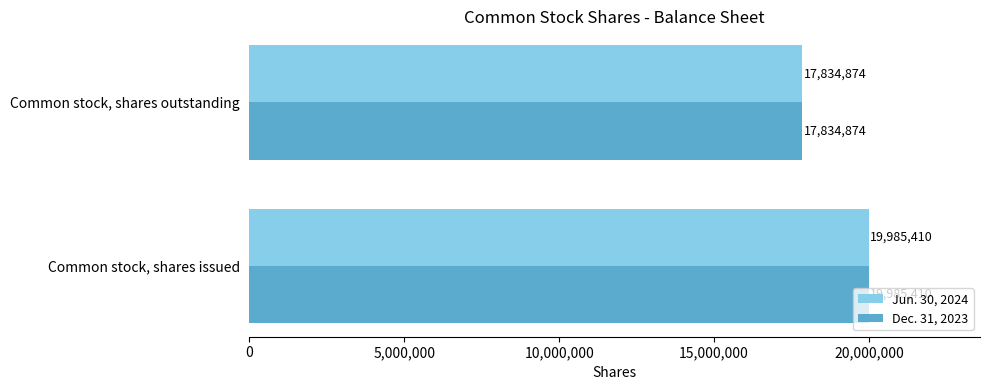

Is it true that Dec. 31, 2023 equals 29833230 at Common stock, shares issued?

False